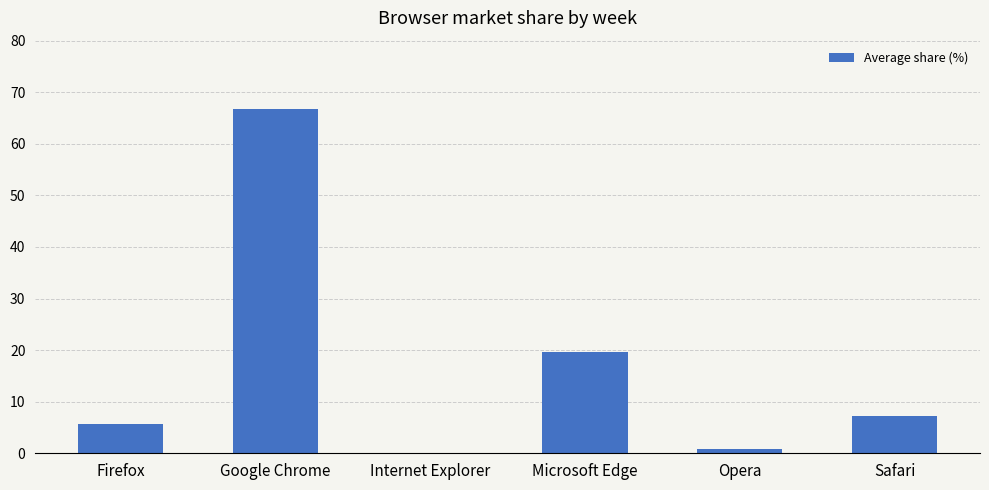

What is the sum of the values at Safari and Firefox?

12.9